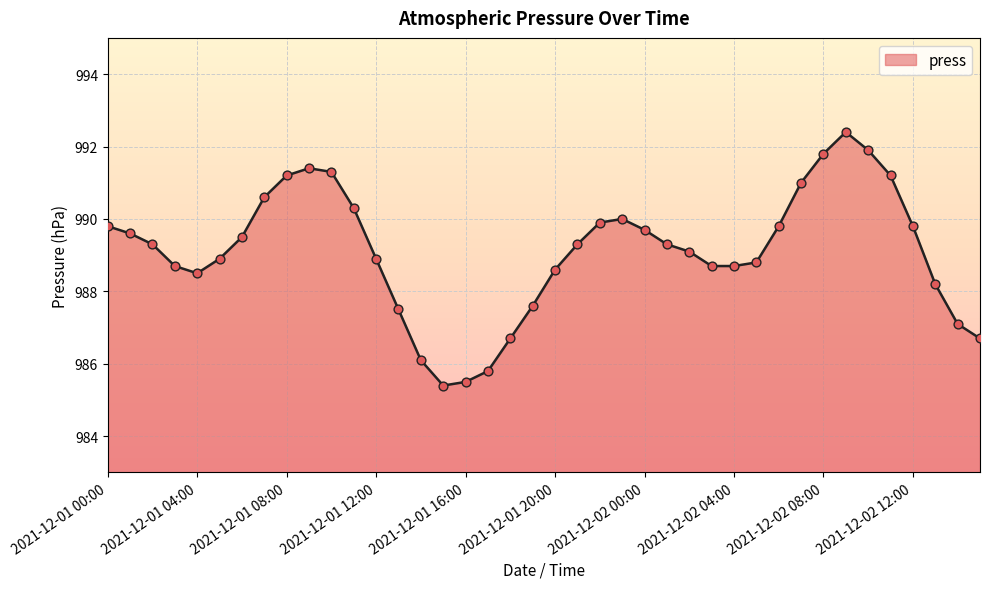

What is the minimum value shown in the chart?

985.4